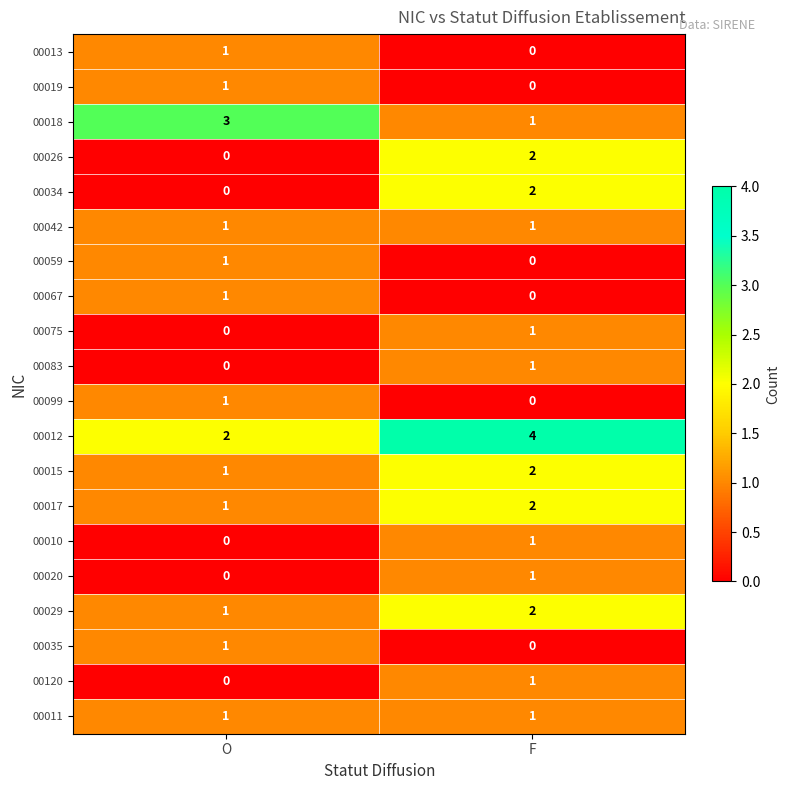

At which label is 00120 closest to 0?

O